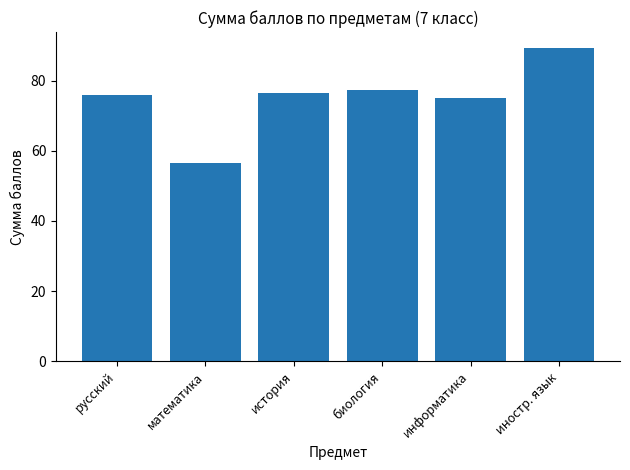

Where is the data nearest to the value 72?

информатика